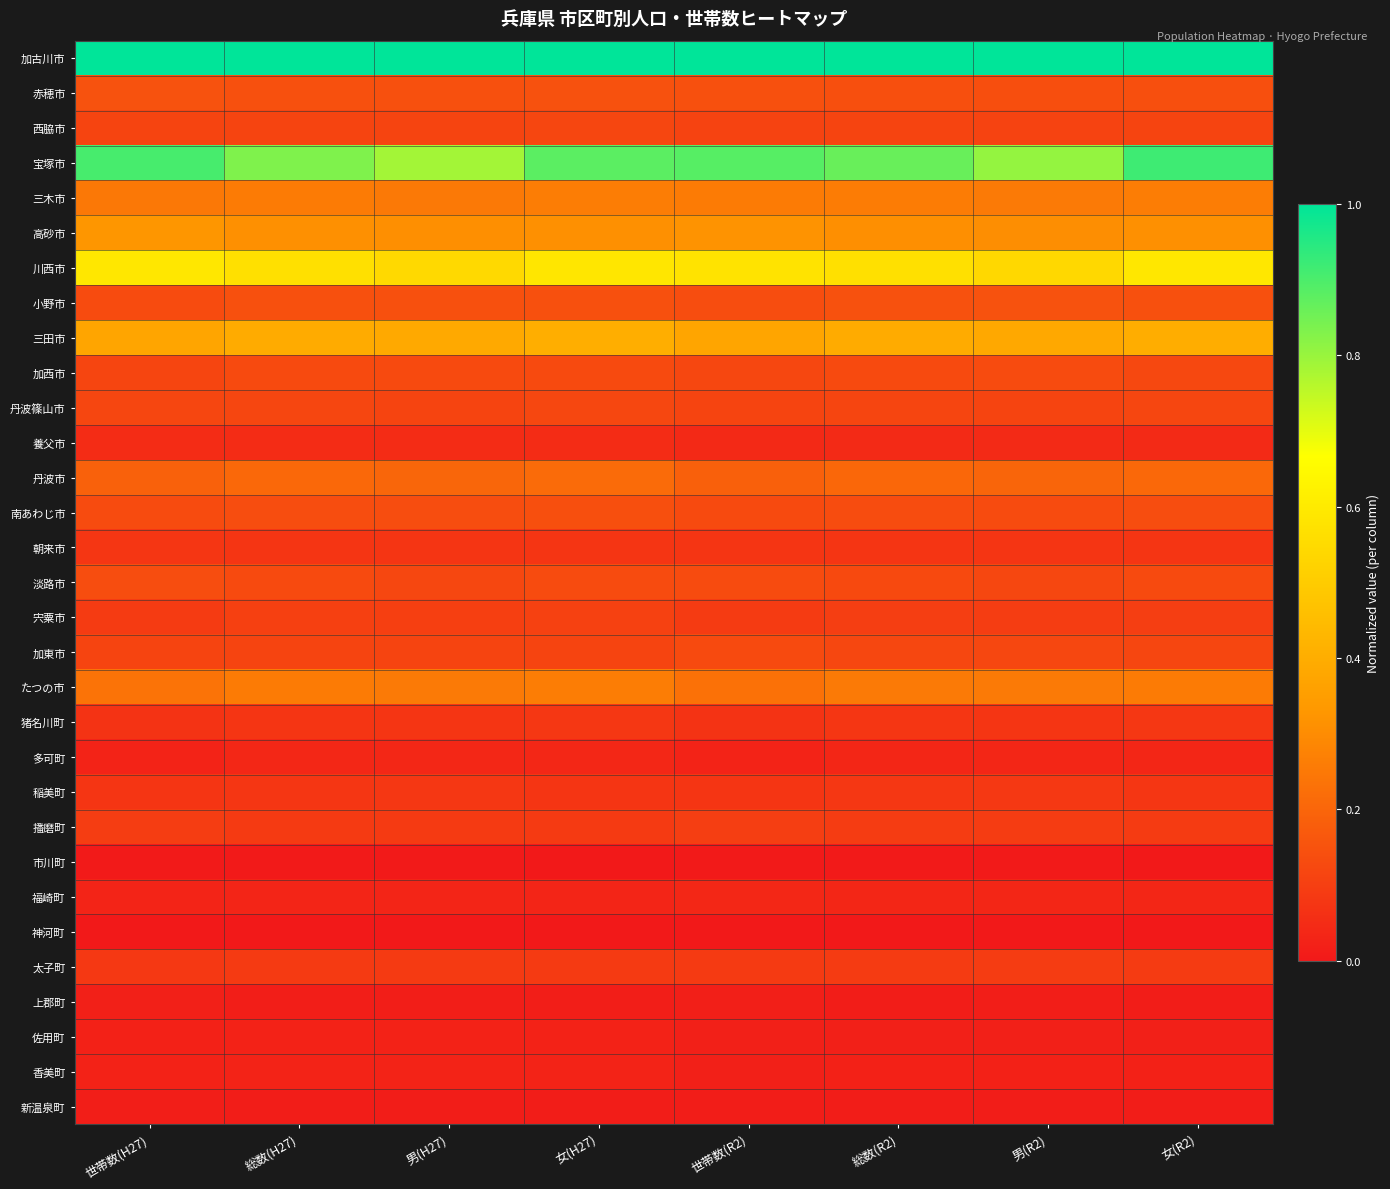

Which has a higher value, 世帯数(R2) or 女(R2)?

世帯数(R2)